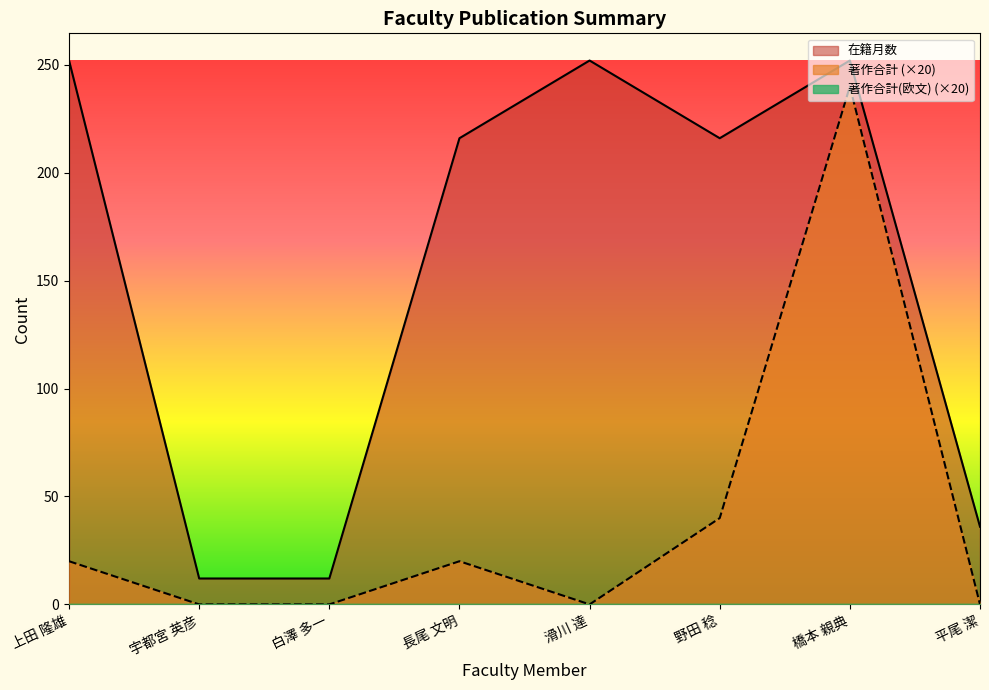

Read the 在籍月数 value at 橋本 親典.

252